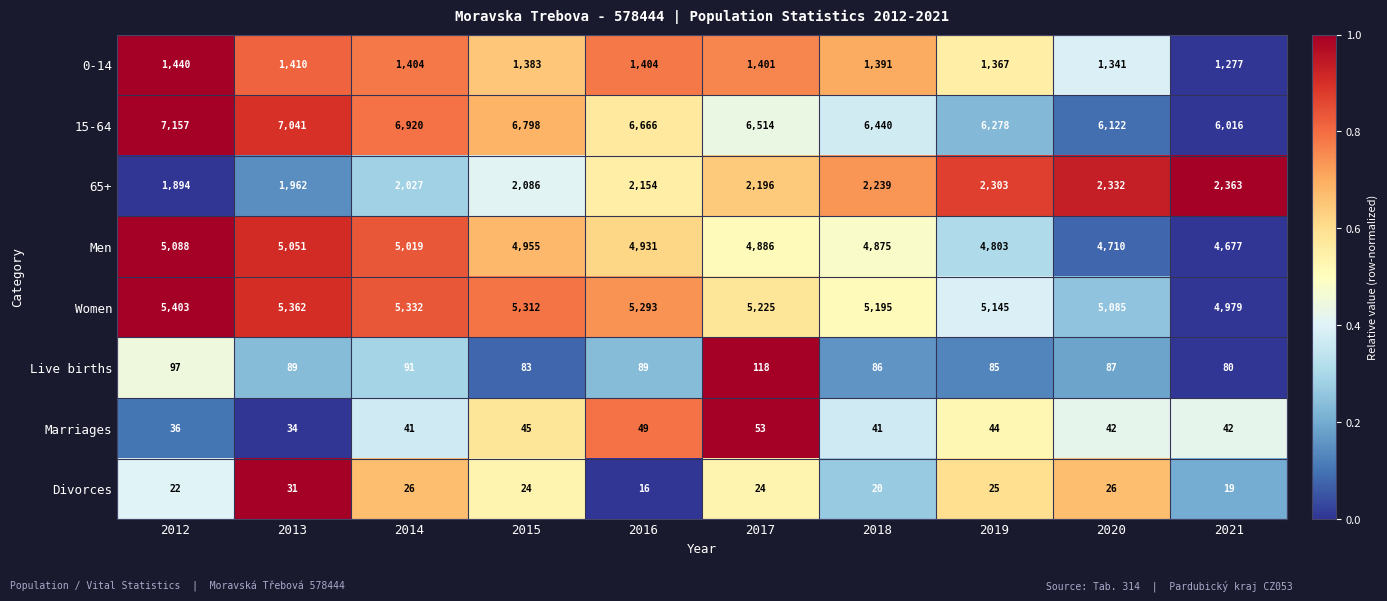

Is the value of Marriages at 2018 greater than the value of Divorces at 2012?

Yes